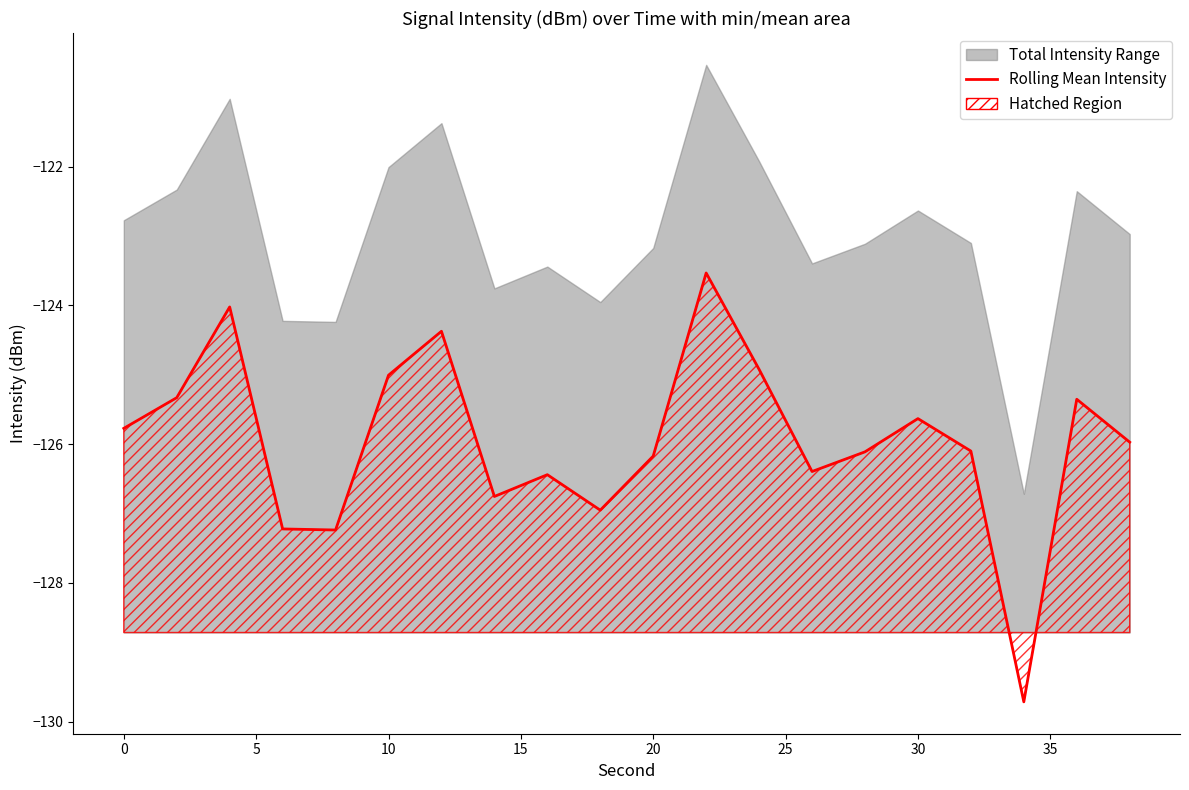

Count the number of categories in the chart.

20